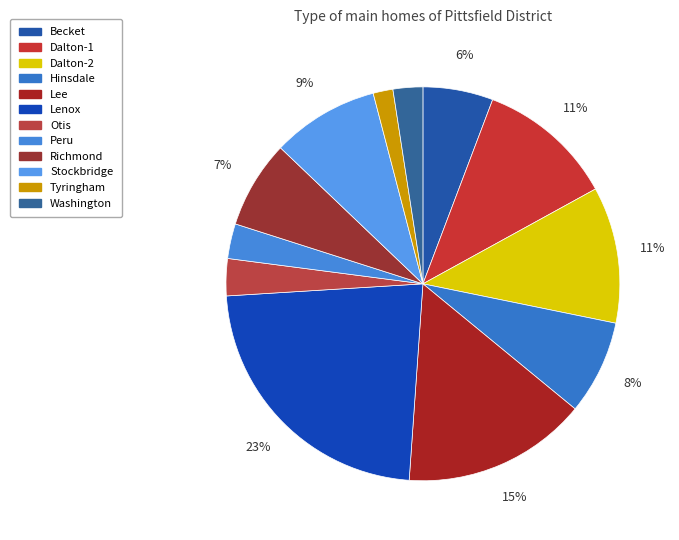

What percentage is the Tyringham slice, to the nearest percent?

2%